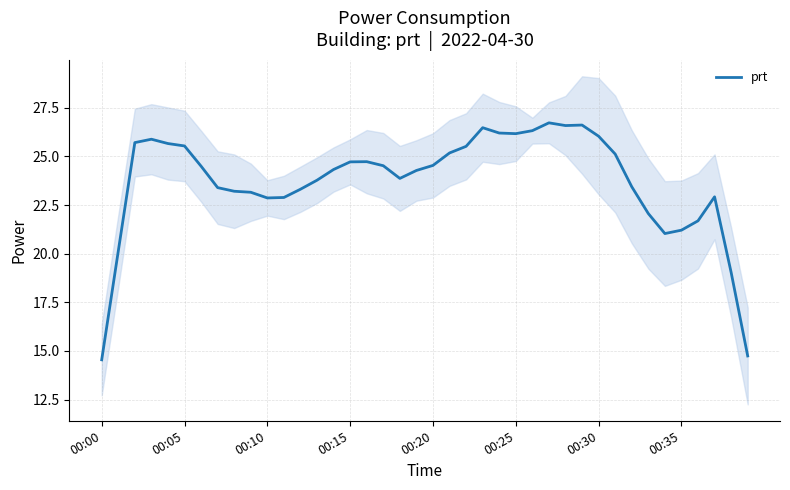

True or false: prt has a value of 26.2 at 00:25.

True